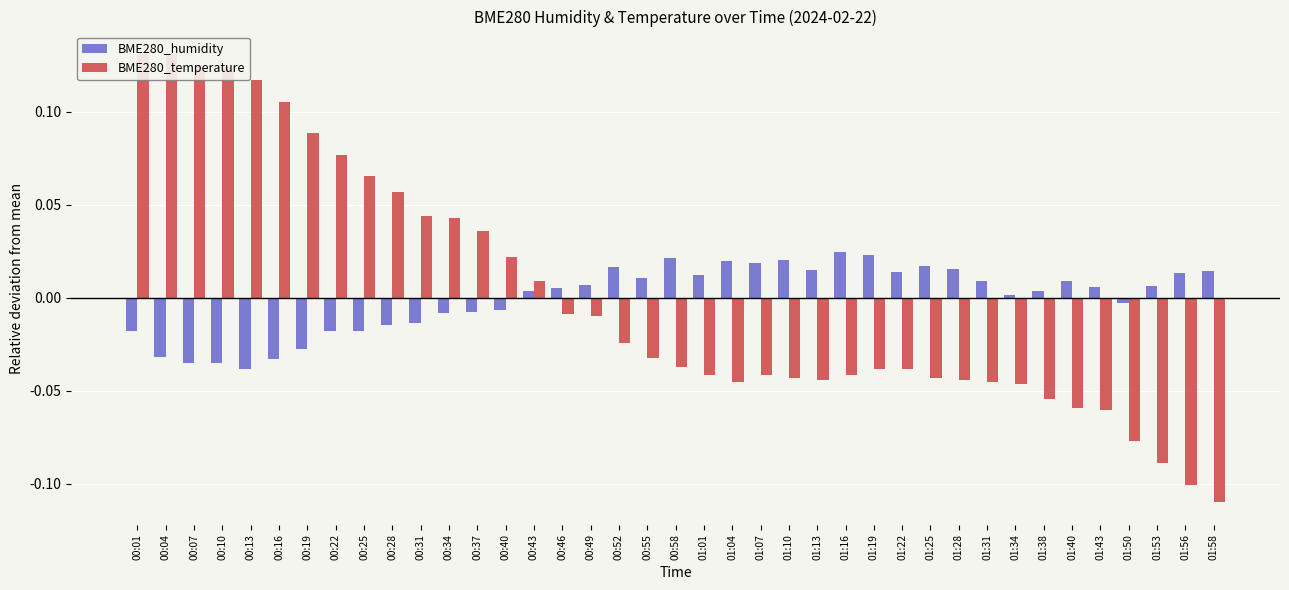

What is the maximum value shown in the chart?

0.1